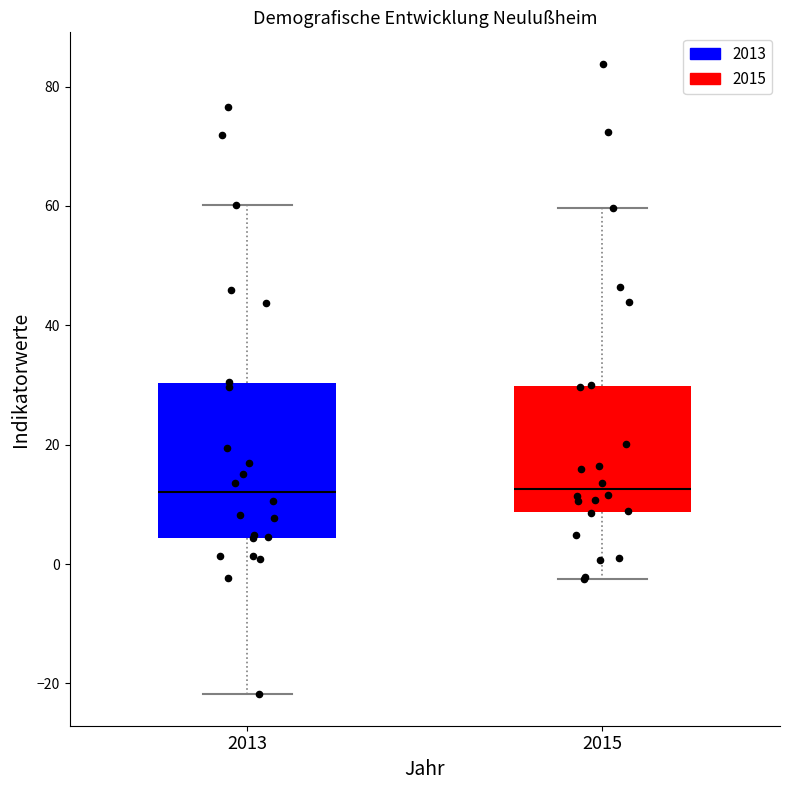

Which box is the tallest, from its lower edge to its upper edge?

2013